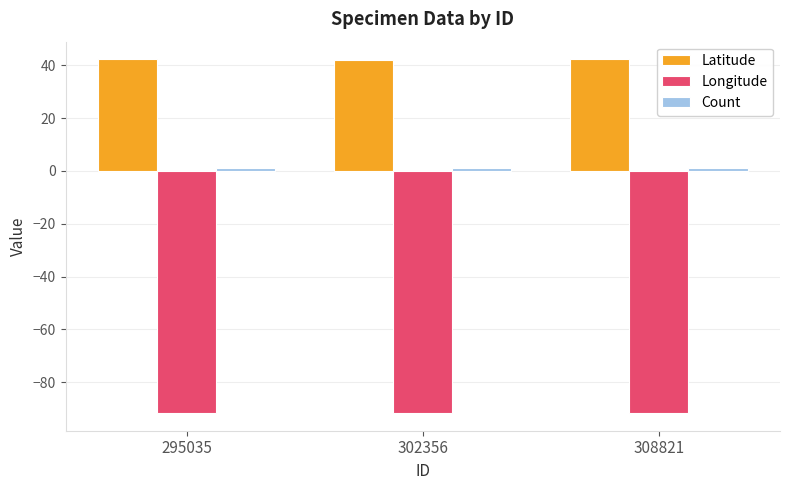

What is the greatest value displayed?

42.3